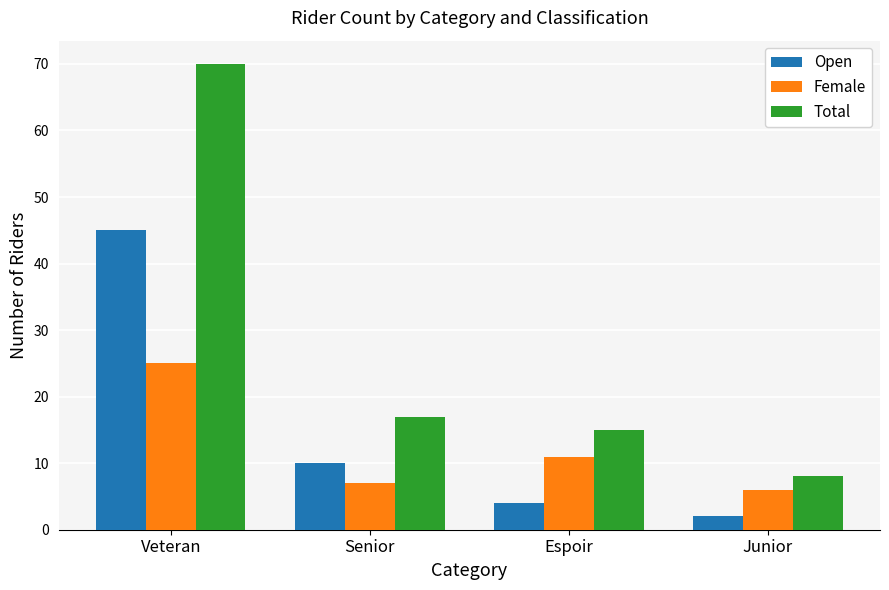

Where is Total nearest to the value 39?

Senior